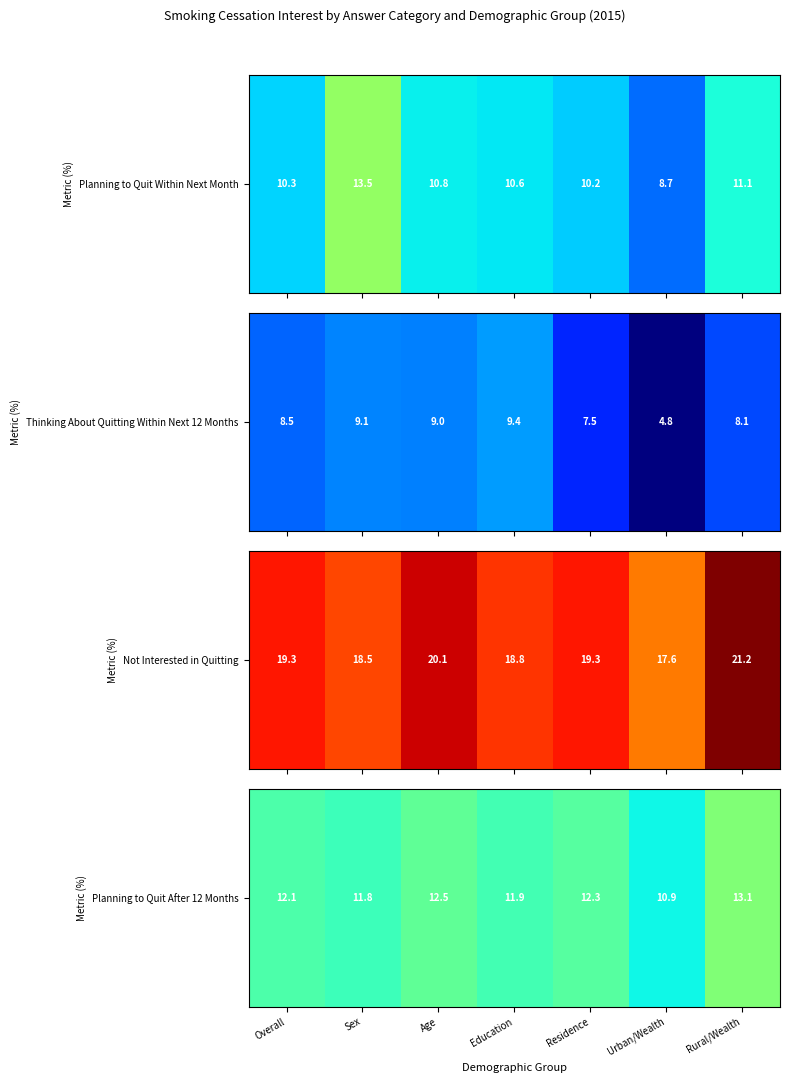

True or false: the data shows 11.8 at Sex.

True